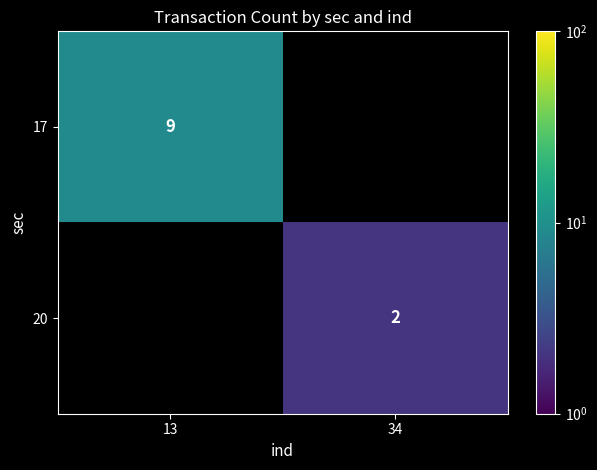

Is it true that 20 equals 2 at 34?

True